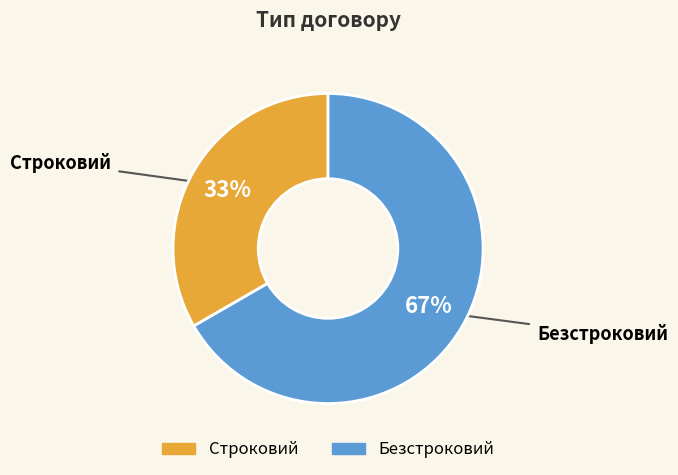

Rank the categories by value from lowest to highest.

Строковий, Безстроковий